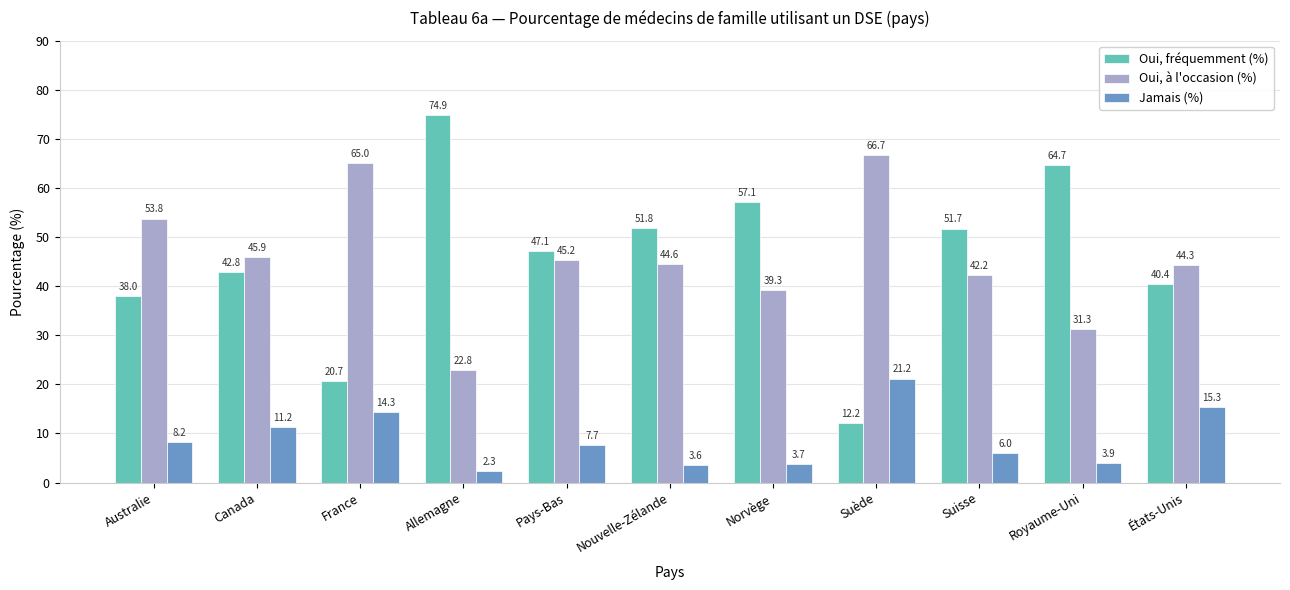

Which series has the largest range (max minus min)?

Oui, fréquemment (%)